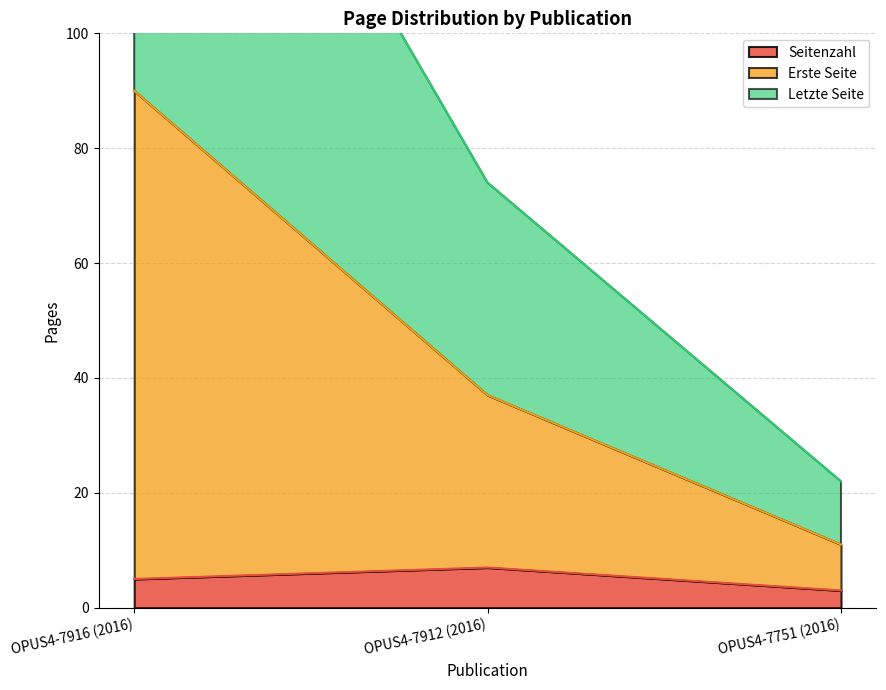

What is the greatest value displayed?

180